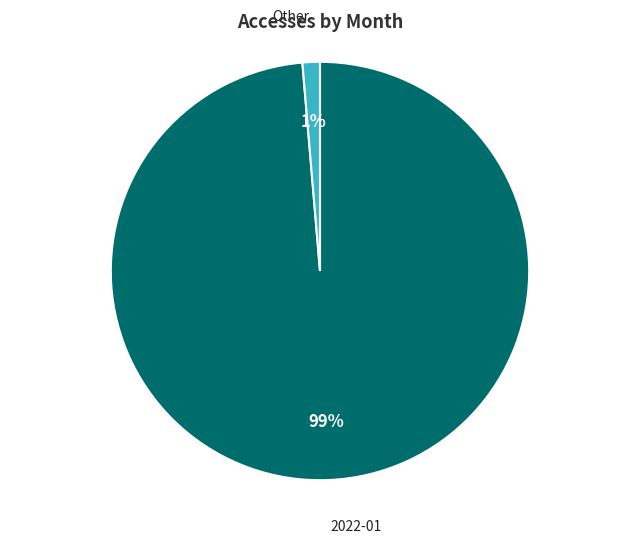

Rank the categories by value from lowest to highest.

Other, 2022-01